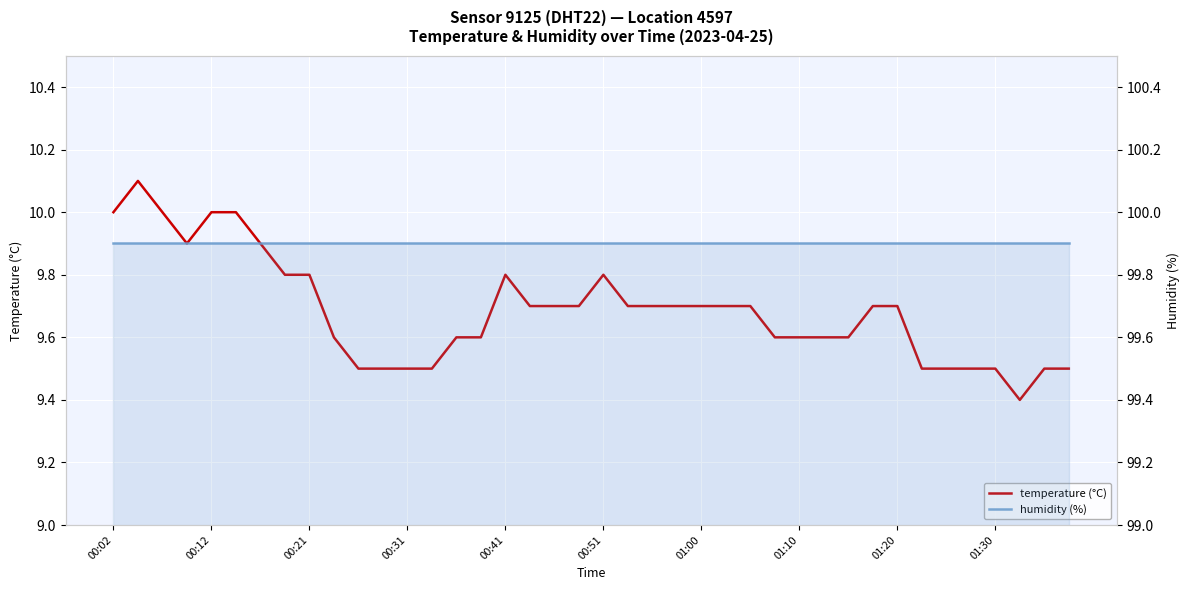

The value of humidity (%) at 21 is 161.6. True or false?

False